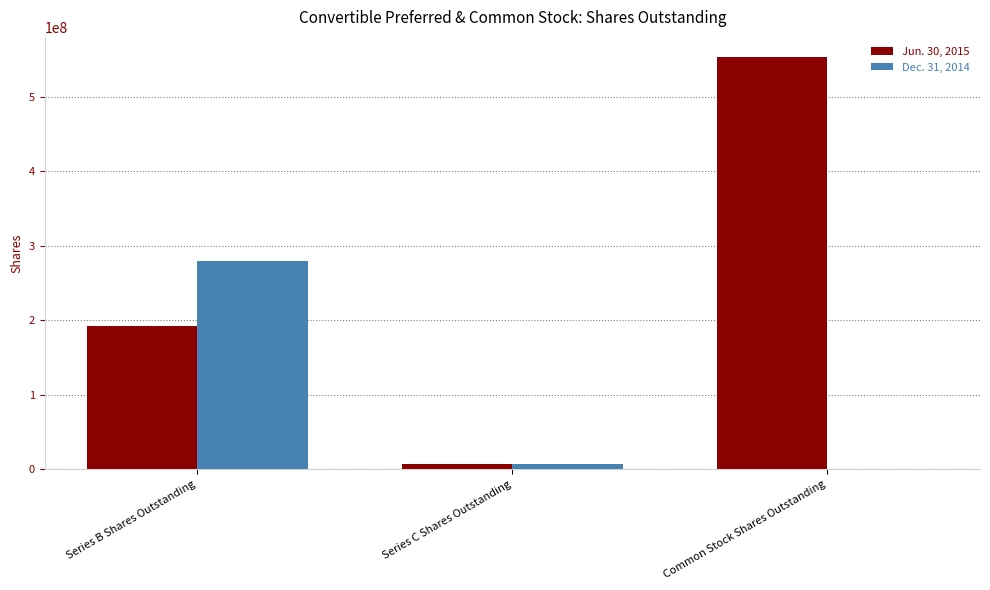

How many Jun. 30, 2015 values are between 7083333 and 552910513?

3